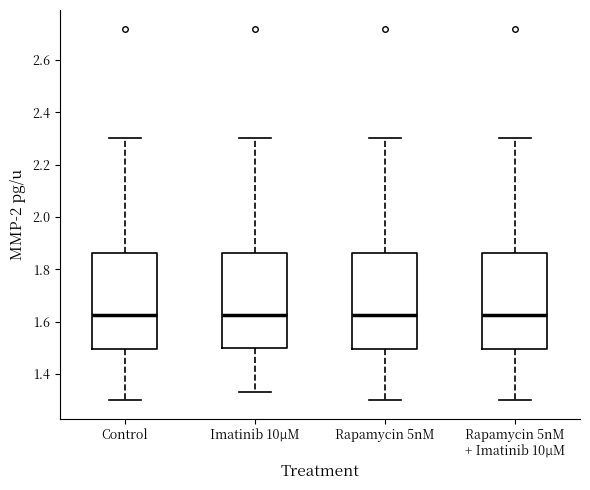

Reading left to right, transcribe this box plot: for each box, give where its median line is, the range the box spans, and where its two whiskers end, as read against the y-axis. The values are not printed on the chart, so give them approximately, as read against the axis.

Control: median 1.62, box 1.50 to 1.86, whiskers 1.30 to 2.30
Imatinib 10μM: median 1.62, box 1.50 to 1.86, whiskers 1.34 to 2.30
Rapamycin 5nM: median 1.62, box 1.50 to 1.86, whiskers 1.30 to 2.30
Rapamycin 5nM + Imatinib 10μM: median 1.62, box 1.50 to 1.86, whiskers 1.30 to 2.30